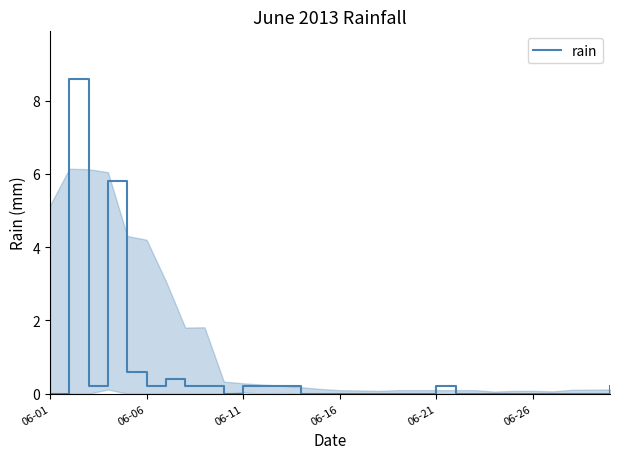

Count the number of categories in the chart.

30